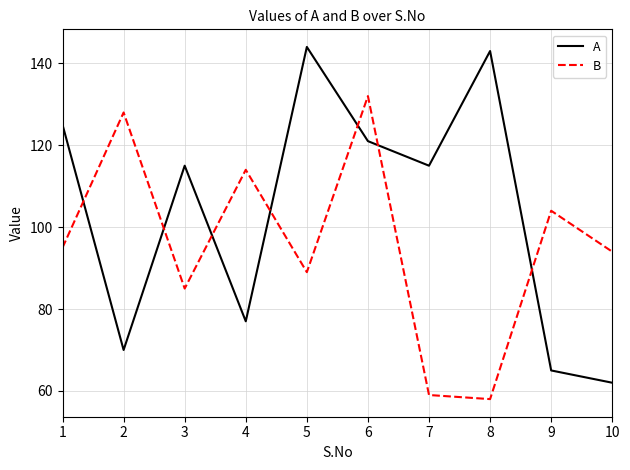

The B series shows 85 at 3. True or false?

True